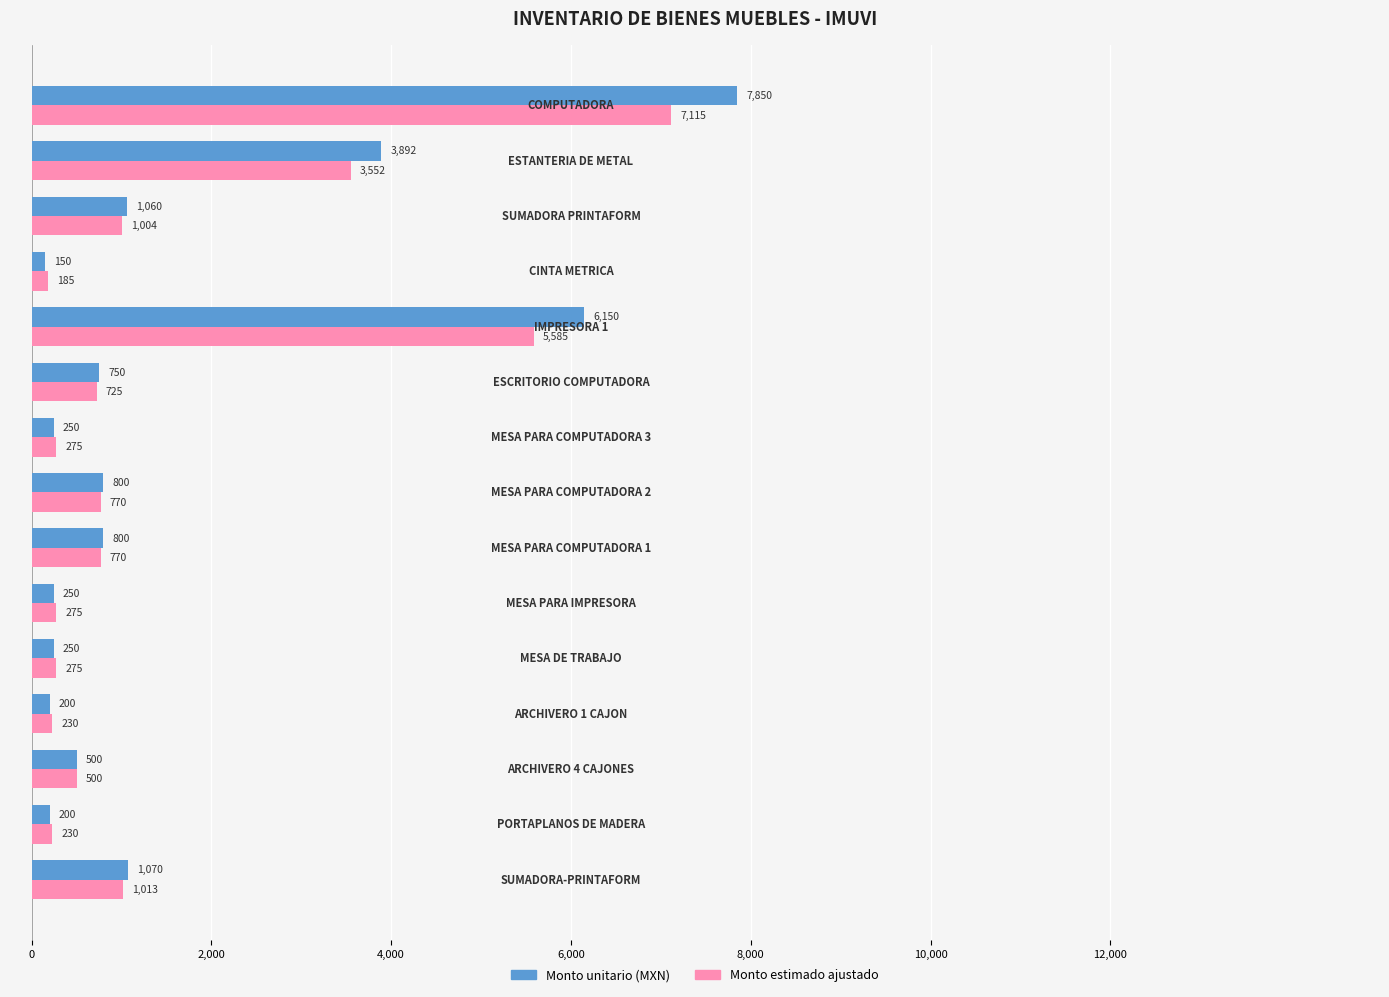

Rank the series by their average value, from lowest to highest.

Monto estimado ajustado, Monto unitario (MXN)